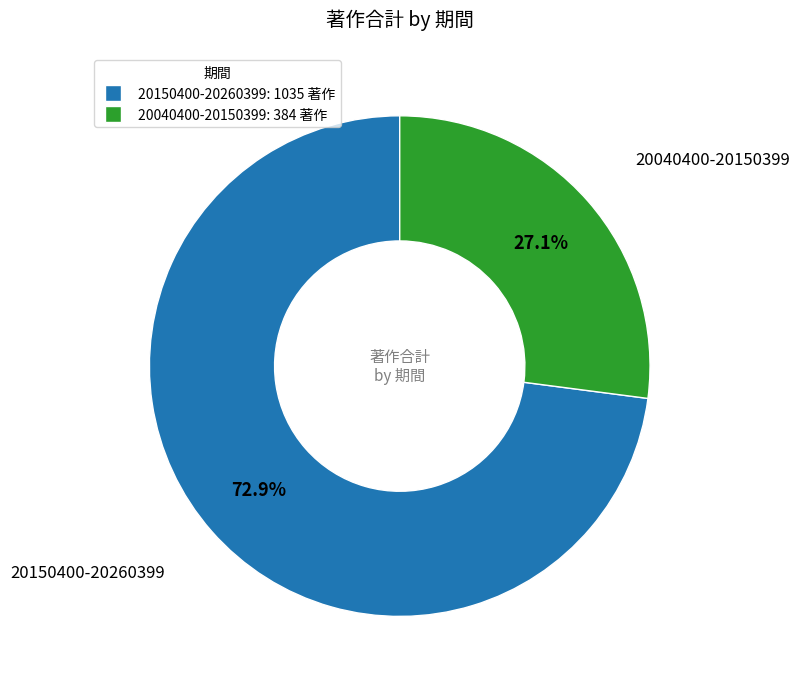

To the nearest percent, what is the difference between the 20150400-20260399 and 20040400-20150399 slice percentages?

46%